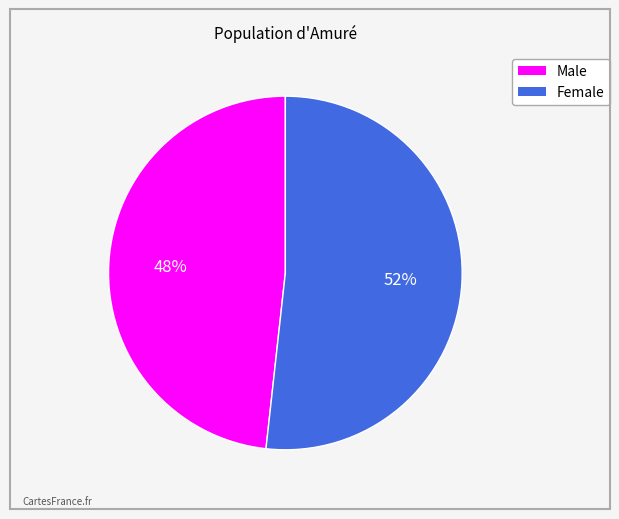

What percentage is the Male slice, to the nearest percent?

48%